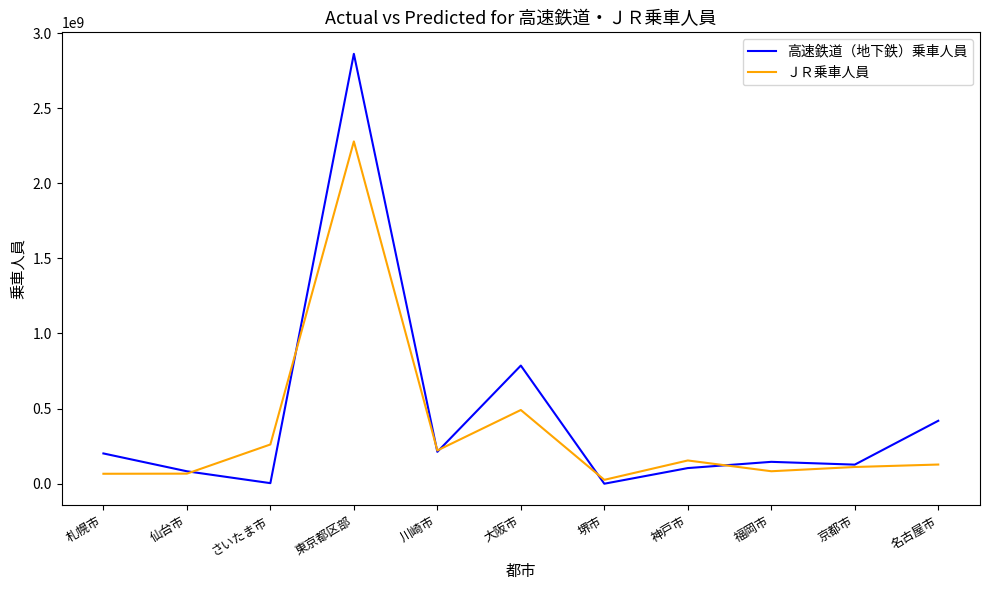

True or false: 高速鉄道（地下鉄）乗車人員 and ＪＲ乗車人員 cross at least once.

True